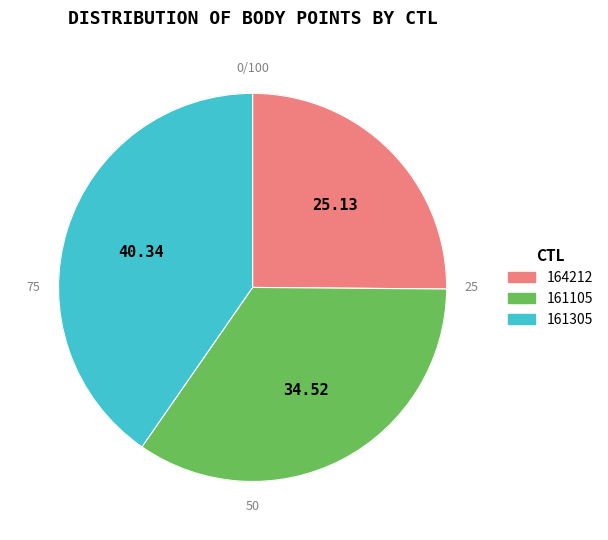

What is the ratio of the value at 161305 to the value at 164212?

1.6